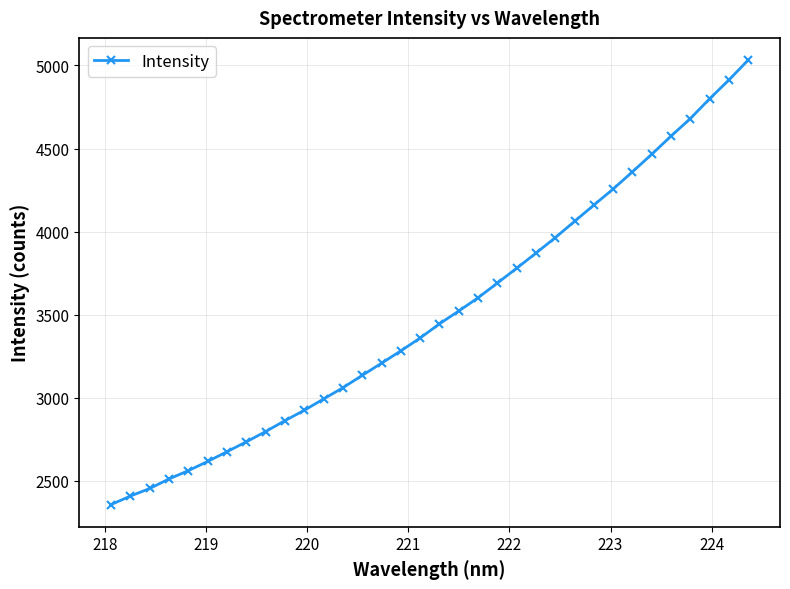

True or false: there are more than 1 points higher than both neighbors.

False